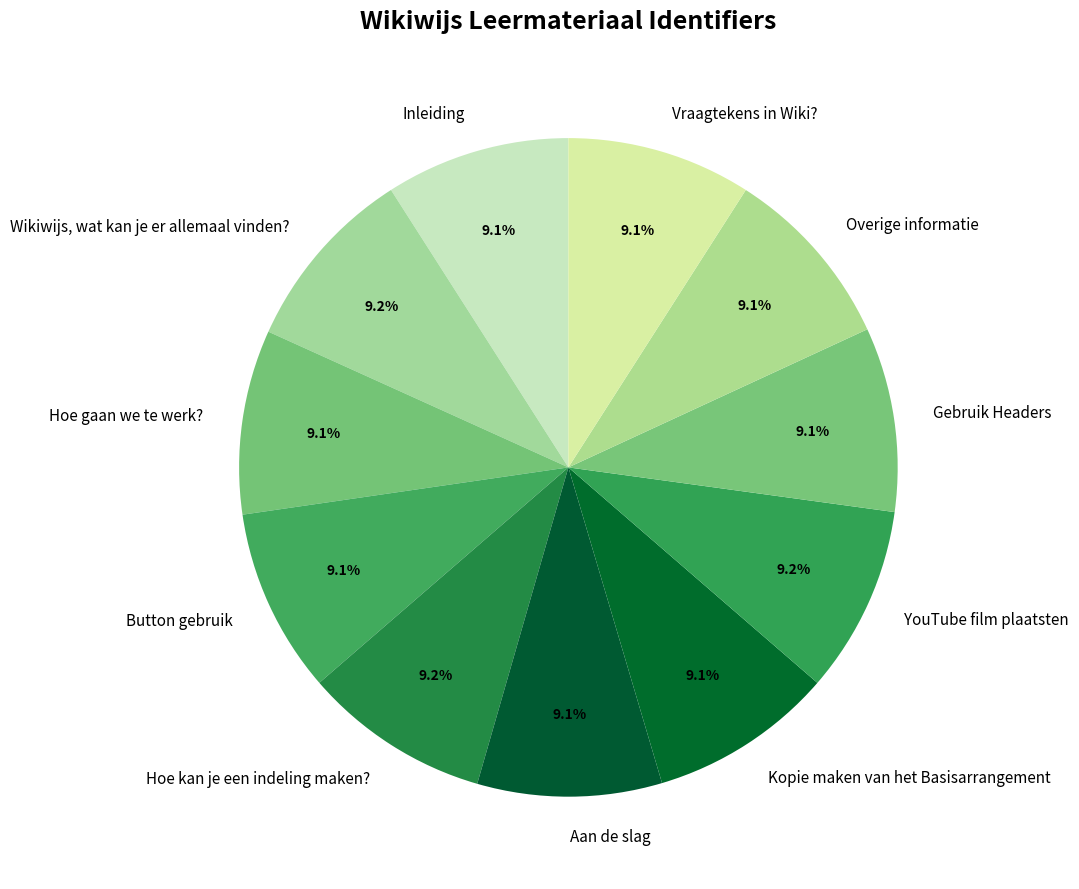

How many segments does this pie chart have?

11